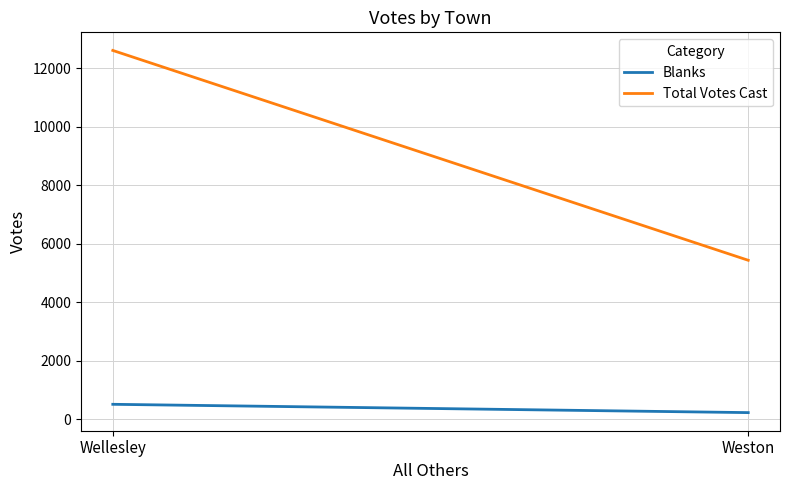

Count the number of data series in this chart.

2